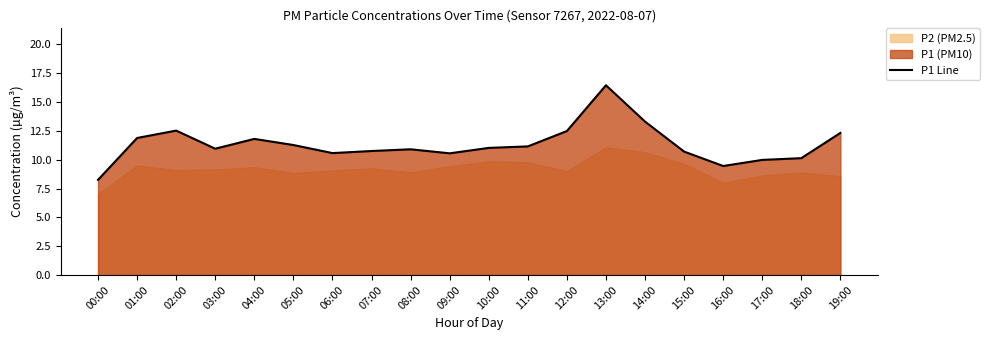

True or false: the data shows 5.2 at 17:00.

False